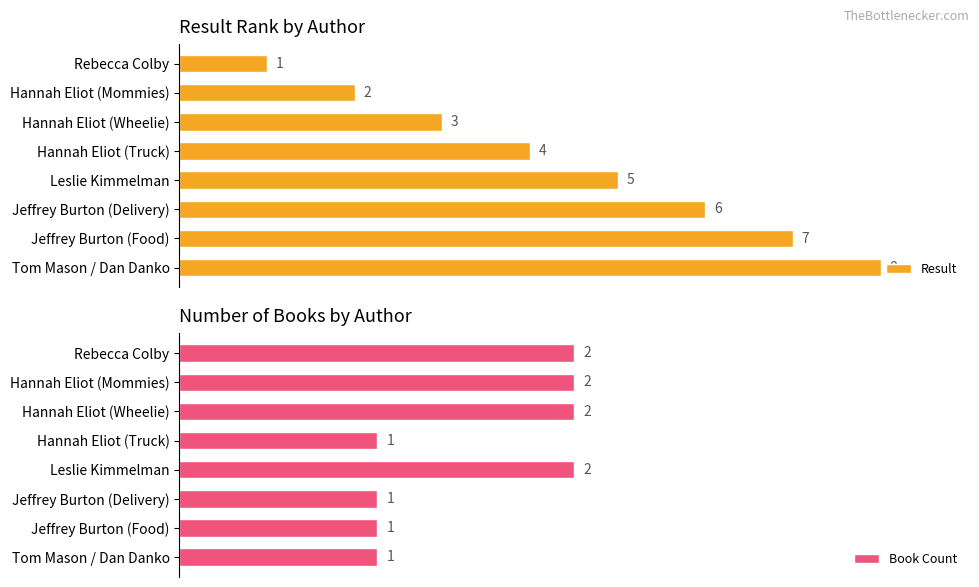

Count the Result values in the range 3 to 7.

5